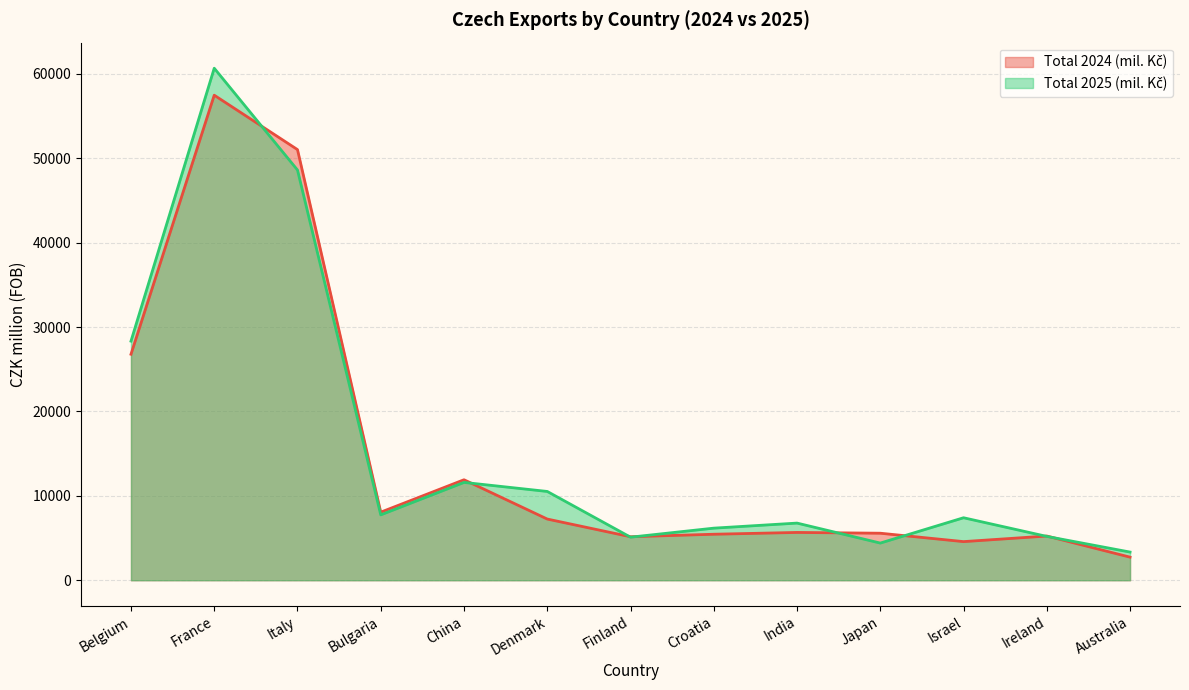

How many interior local peaks does the Total 2024 (mil. Kč) series have?

4